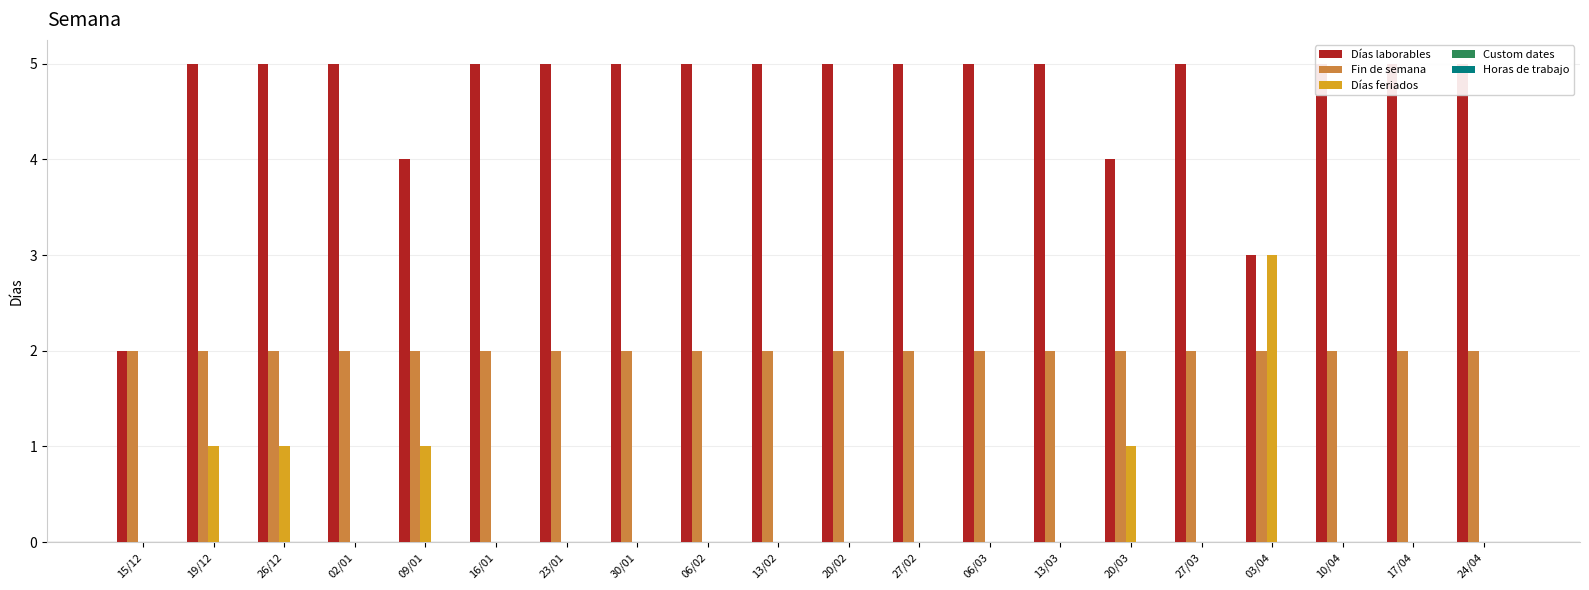

Reading left to right, transcribe all the data shown in this chart.

Días laborables: 2	5	5	5	4	5	5	5	5	5	5	5	5	5	4	5	3	5	5	5
Fin de semana: 2	2	2	2	2	2	2	2	2	2	2	2	2	2	2	2	2	2	2	2
Días feriados: 0	1	1	0	1	0	0	0	0	0	0	0	0	0	1	0	3	0	0	0
Custom dates: 0	0	0	0	0	0	0	0	0	0	0	0	0	0	0	0	0	0	0	0
Horas de trabajo: 0	0	0	0	0	0	0	0	0	0	0	0	0	0	0	0	0	0	0	0